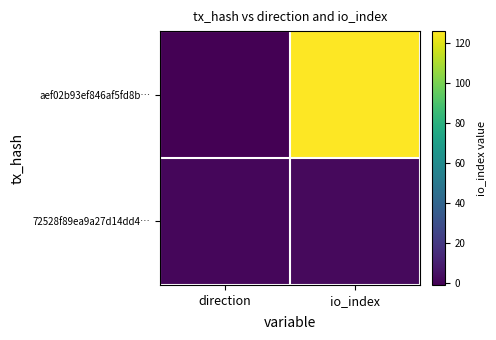

Which has a higher value, io_index or direction?

io_index